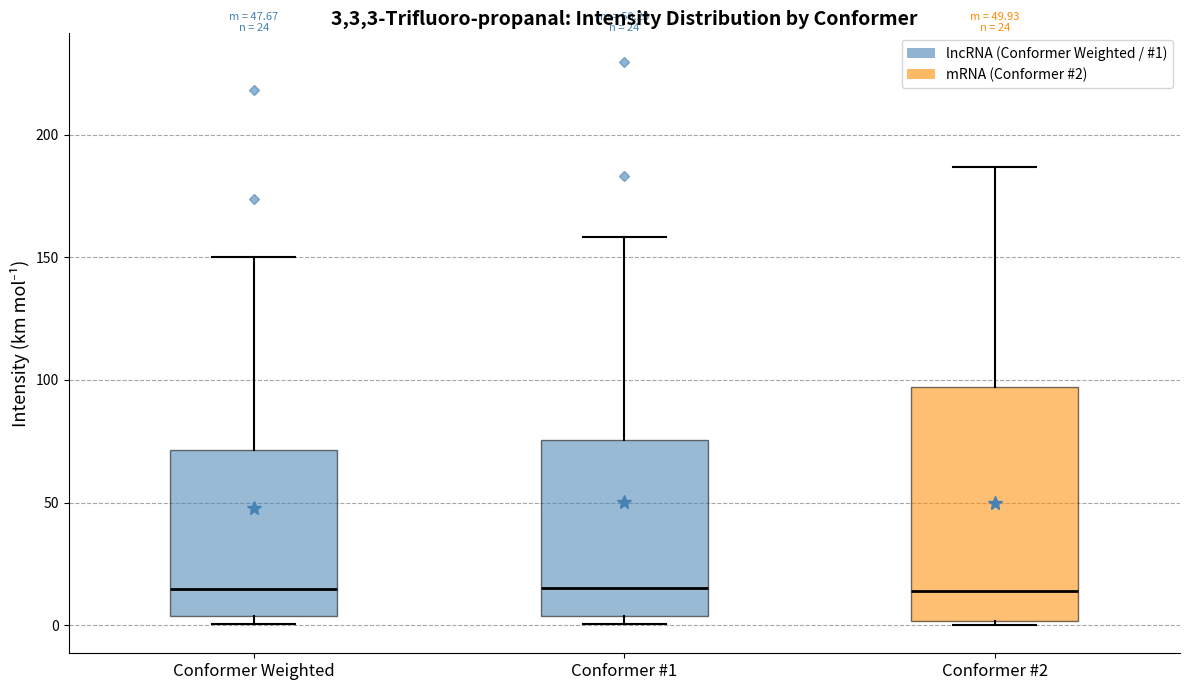

Which box is the tallest, from its lower edge to its upper edge?

Conformer #2